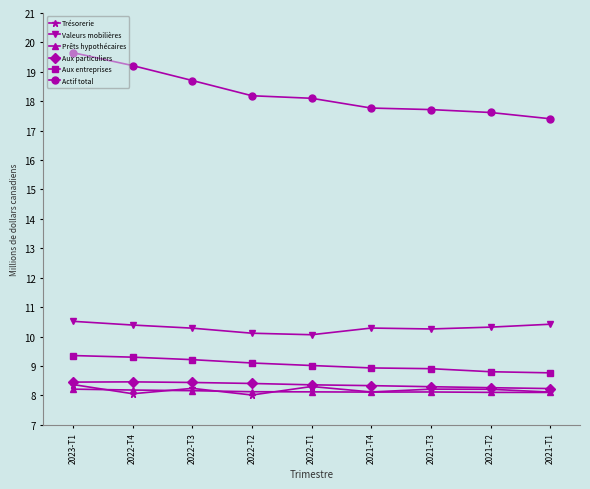

What are all the series names shown in the legend?

Trésorerie, Valeurs mobilières, Prêts hypothécaires, Aux particuliers, Aux entreprises, Actif total